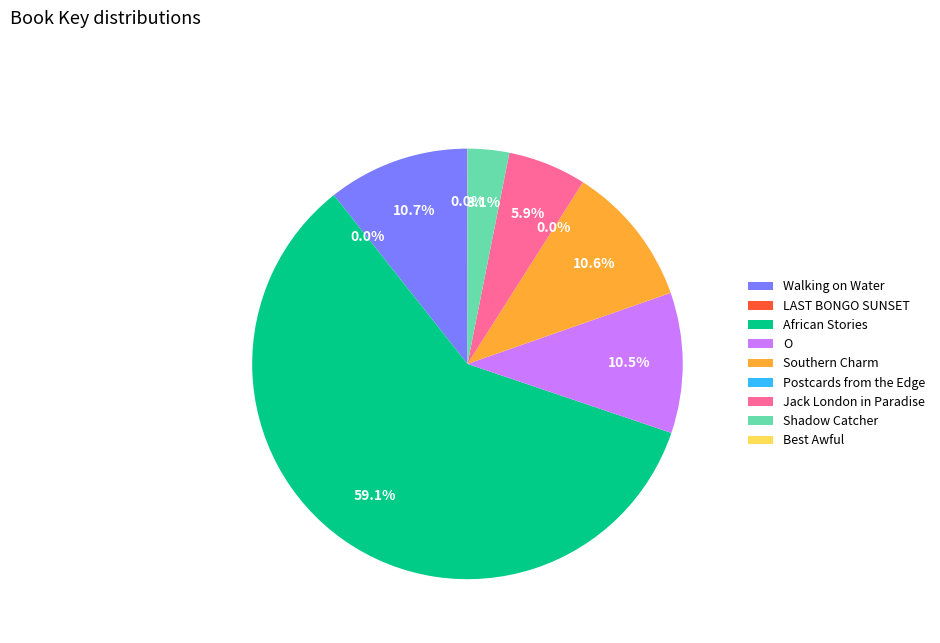

Between African Stories and O, which is larger?

African Stories